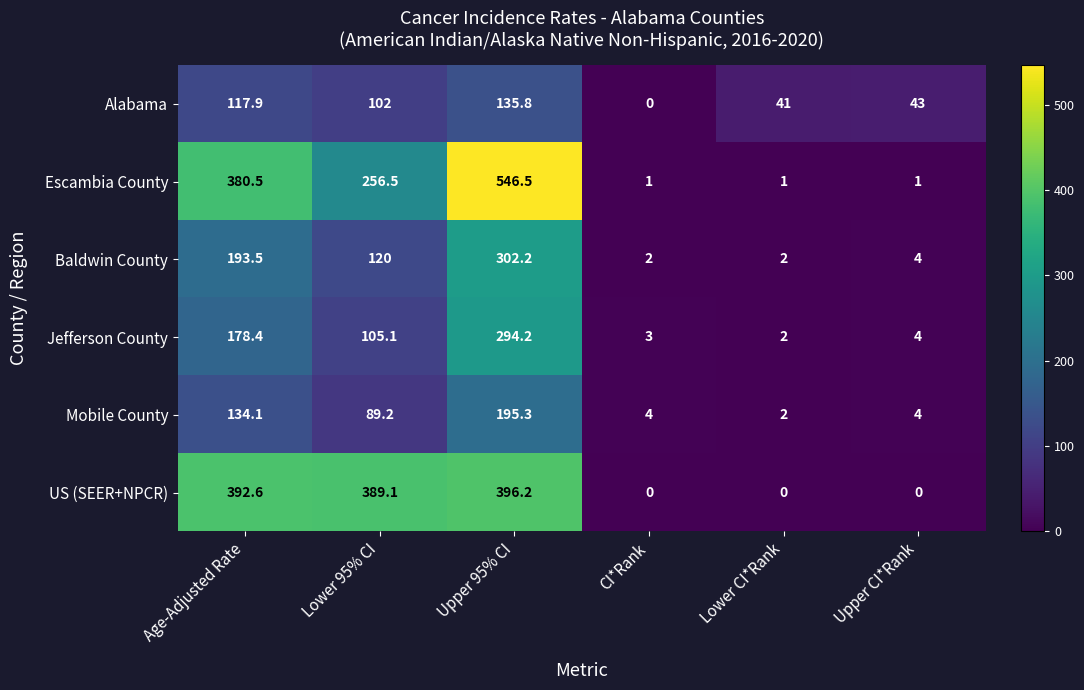

List the series in order of their peak value, highest first.

Escambia County, US (SEER+NPCR), Baldwin County, Jefferson County, Mobile County, Alabama